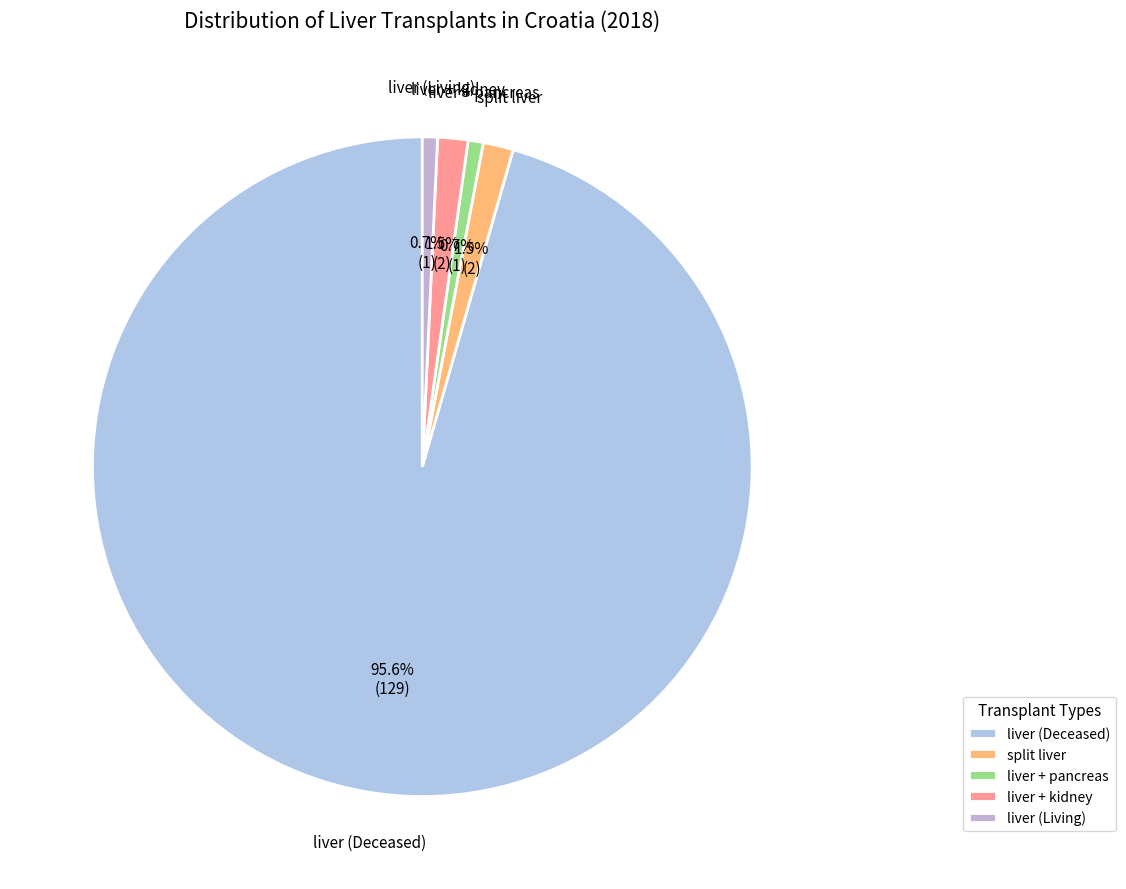

How many slices are in this pie chart?

5